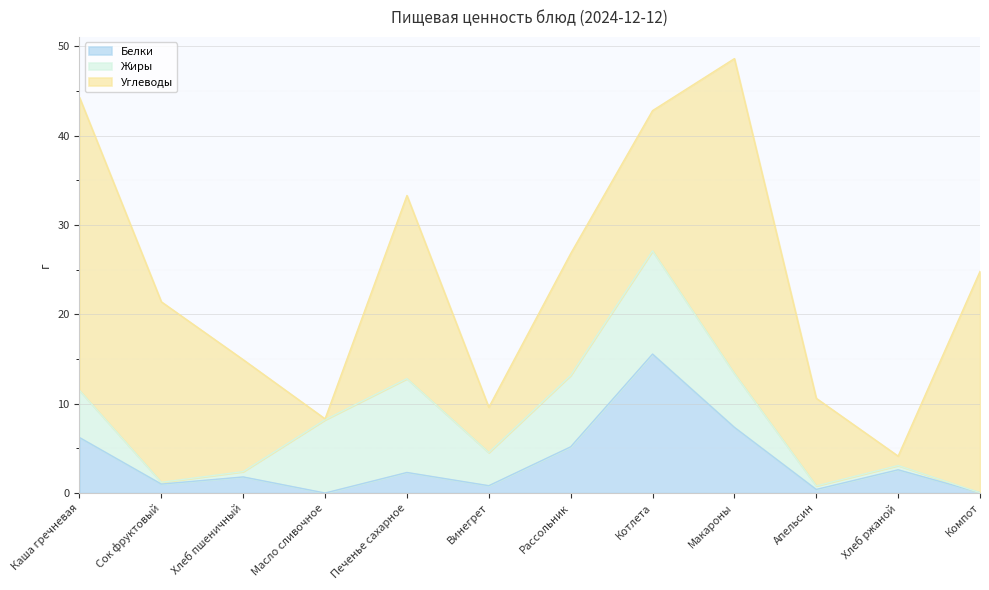

Reading left to right, extract all data points from this chart.

Белки: Каша гречневая=6.2	Сок фруктовый=1.0	Хлеб пшеничный=1.8	Масло сливочное=0.0	Печенье сахарное=2.3	Винегрет=0.8	Рассольник=5.2	Котлета=15.6	Макароны=7.3	Апельсин=0.4	Хлеб ржаной=2.6	Компот=0.0
Жиры: Каша гречневая=5.3	Сок фруктовый=0.2	Хлеб пшеничный=0.6	Масло сливочное=8.2	Печенье сахарное=10.5	Винегрет=3.7	Рассольник=8.0	Котлета=11.6	Макароны=6.0	Апельсин=0.4	Хлеб ржаной=0.5	Компот=0.0
Углеводы: Каша гречневая=32.8	Сок фруктовый=20.2	Хлеб пшеничный=12.5	Масло сливочное=0.1	Печенье сахарное=20.5	Винегрет=5.1	Рассольник=13.6	Котлета=15.7	Макароны=35.2	Апельсин=9.8	Хлеб ржаной=1.1	Компот=24.8